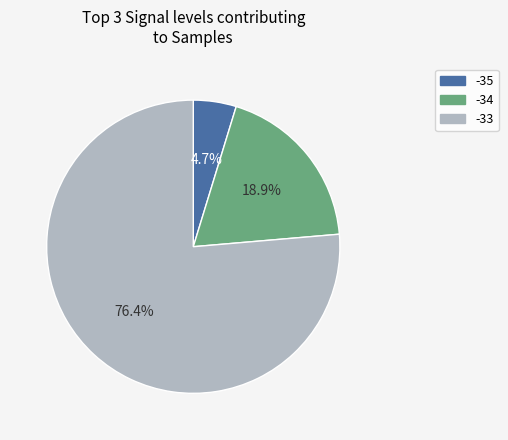

Approximately how many times larger is the value at -34 compared to -33?

0.2